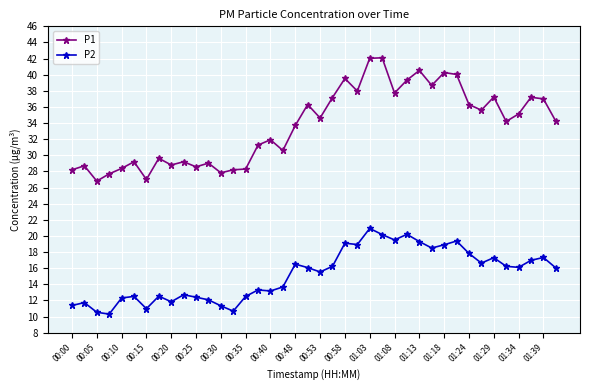

What is the maximum value for P1?

42.1